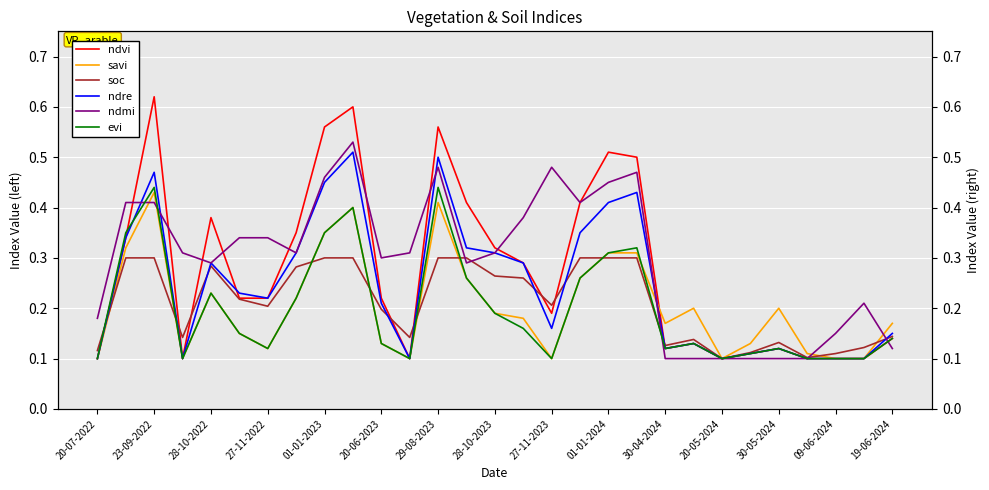

How many interior local peaks does the ndmi series have?

5